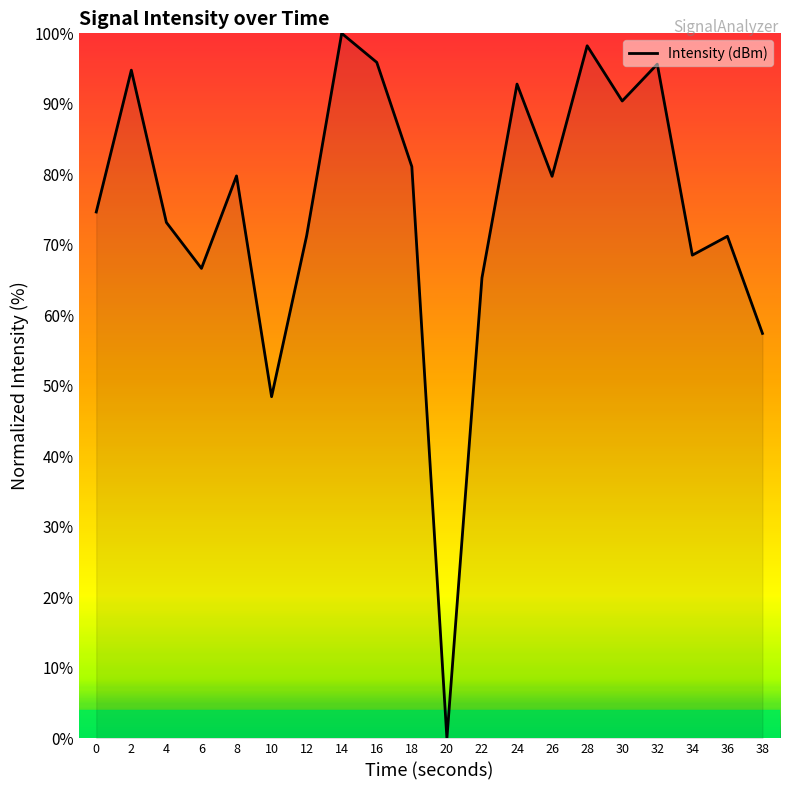

What is the difference between the second highest and second lowest values?

49.8